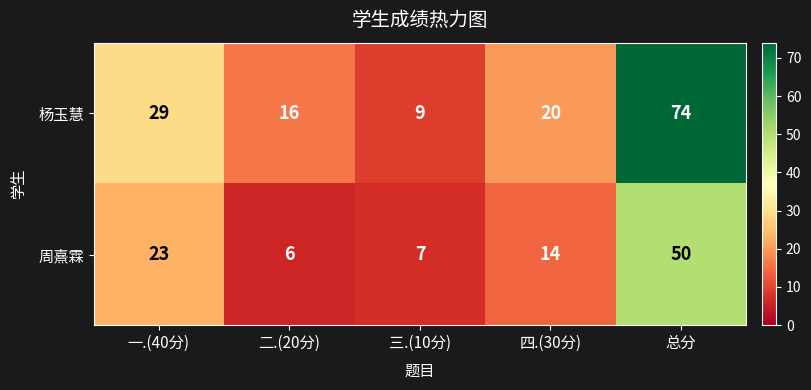

What is the minimum value for 周熹霖?

6